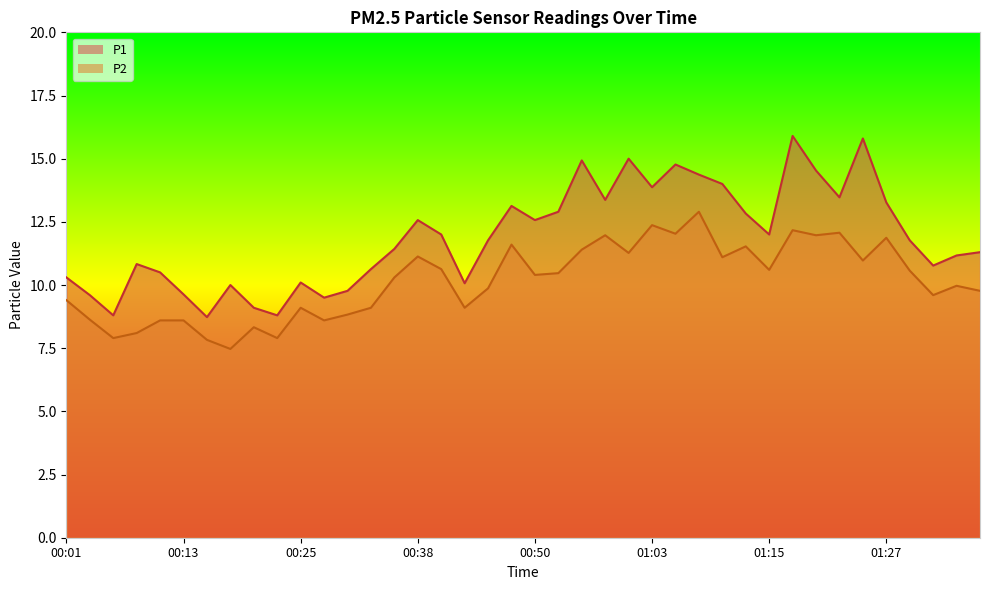

What is the total value across all series at 00:28?

18.1